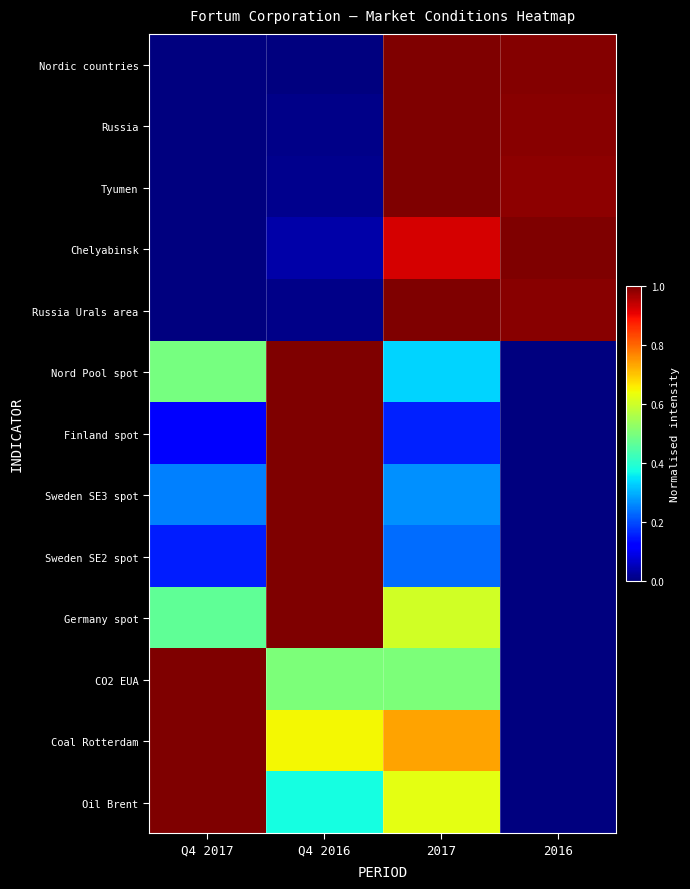

Which series has the largest range (max minus min)?

Nordic countries